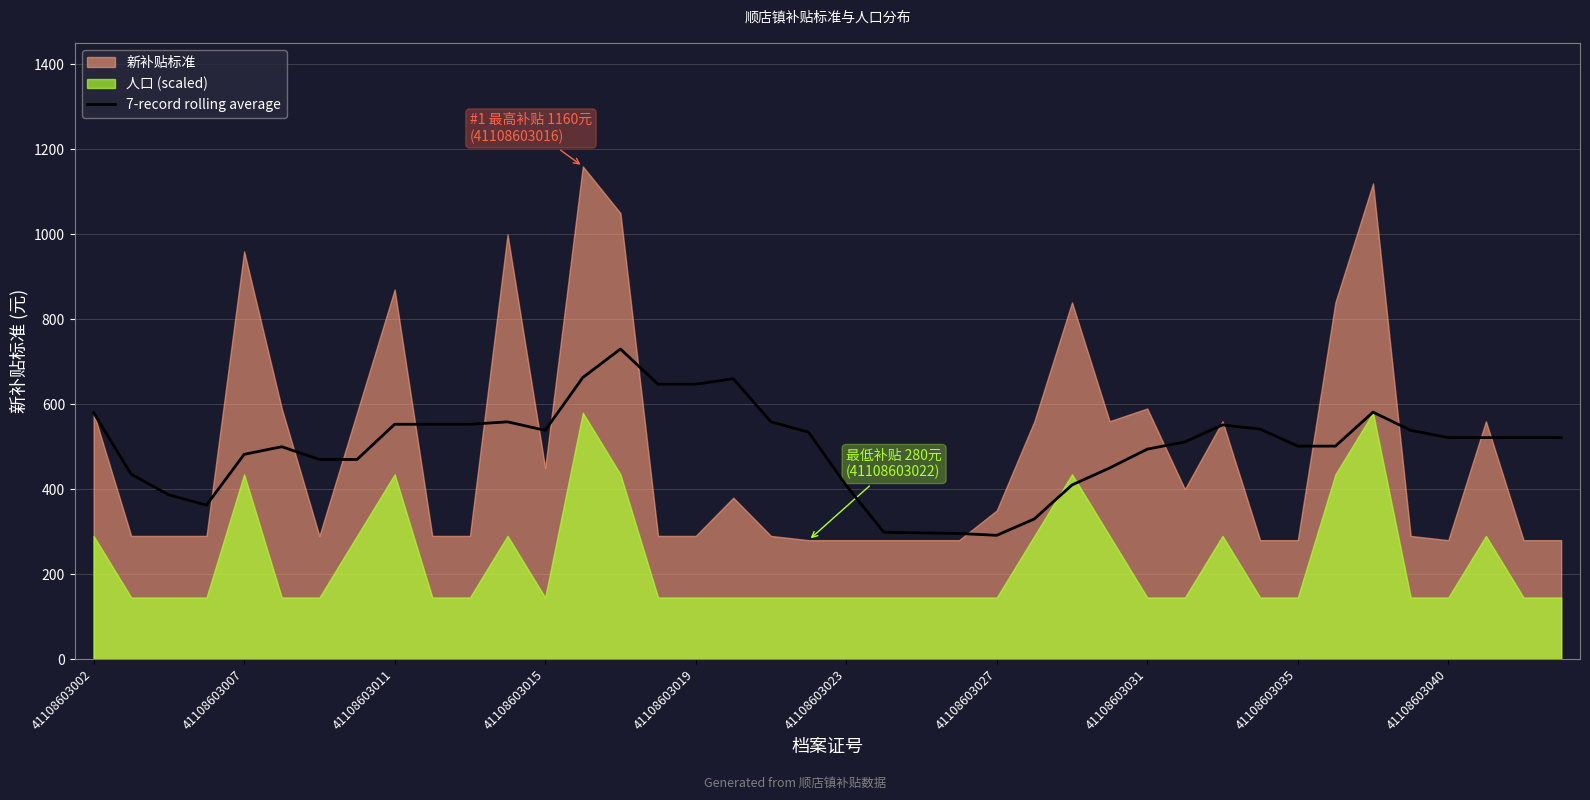

True or false: 7-record rolling average has a value of 1009.6 at 41108603002.

False